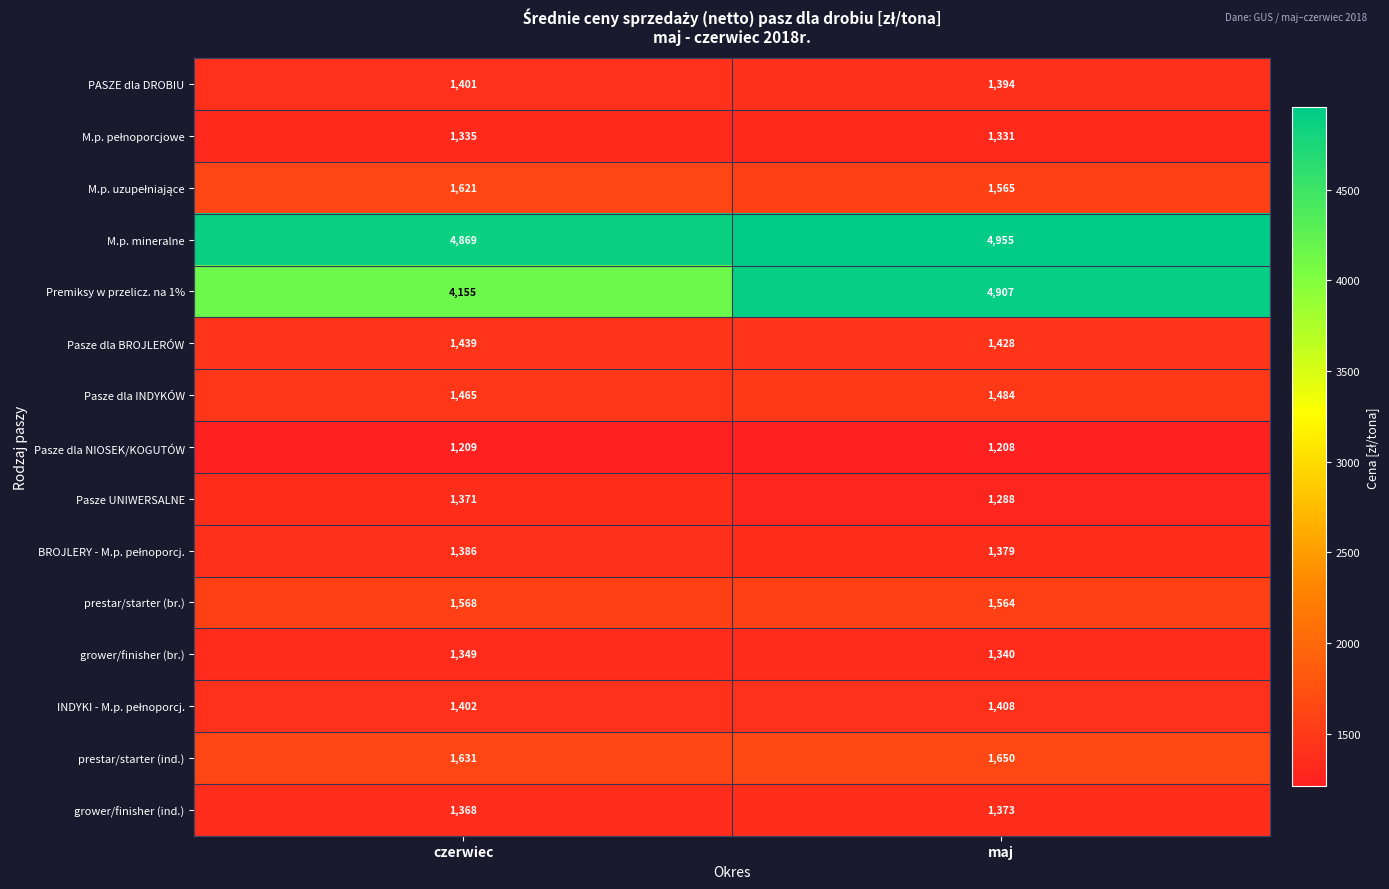

True or false: prestar/starter (br.) has a value of 2640 at maj.

False